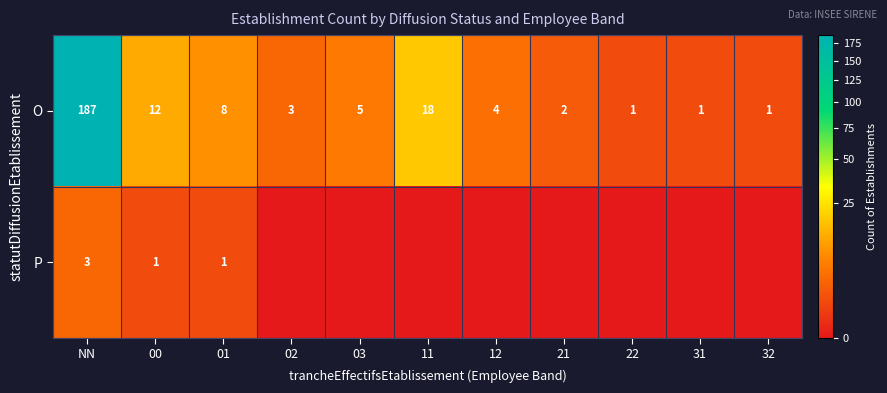

At how many categories does at least one series exceed 45?

1